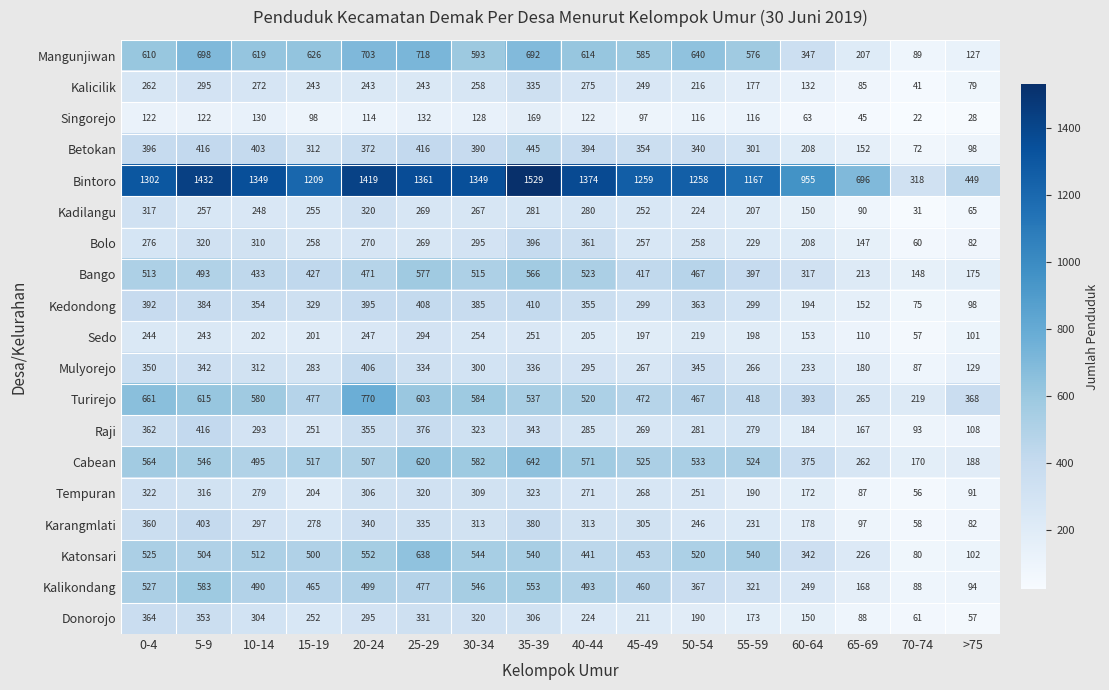

At which label is Cabean closest to 406?

60-64